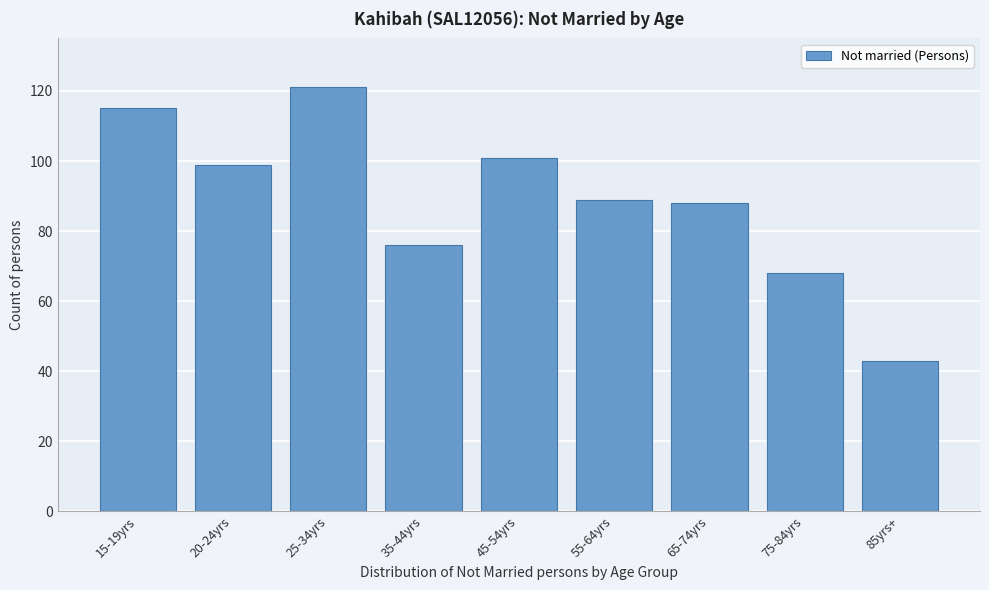

Reading left to right, list all the values displayed in this chart.

15-19yrs=115	20-24yrs=99	25-34yrs=121	35-44yrs=76	45-54yrs=101	55-64yrs=89	65-74yrs=88	75-84yrs=68	85yrs+=43